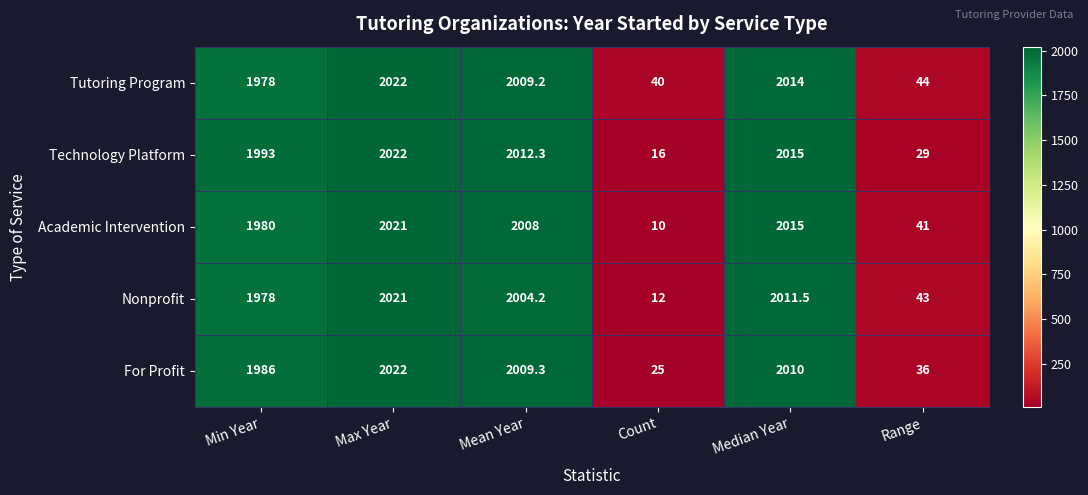

At Count, list the series in order from smallest to largest.

Academic Intervention, Nonprofit, Technology Platform, For Profit, Tutoring Program